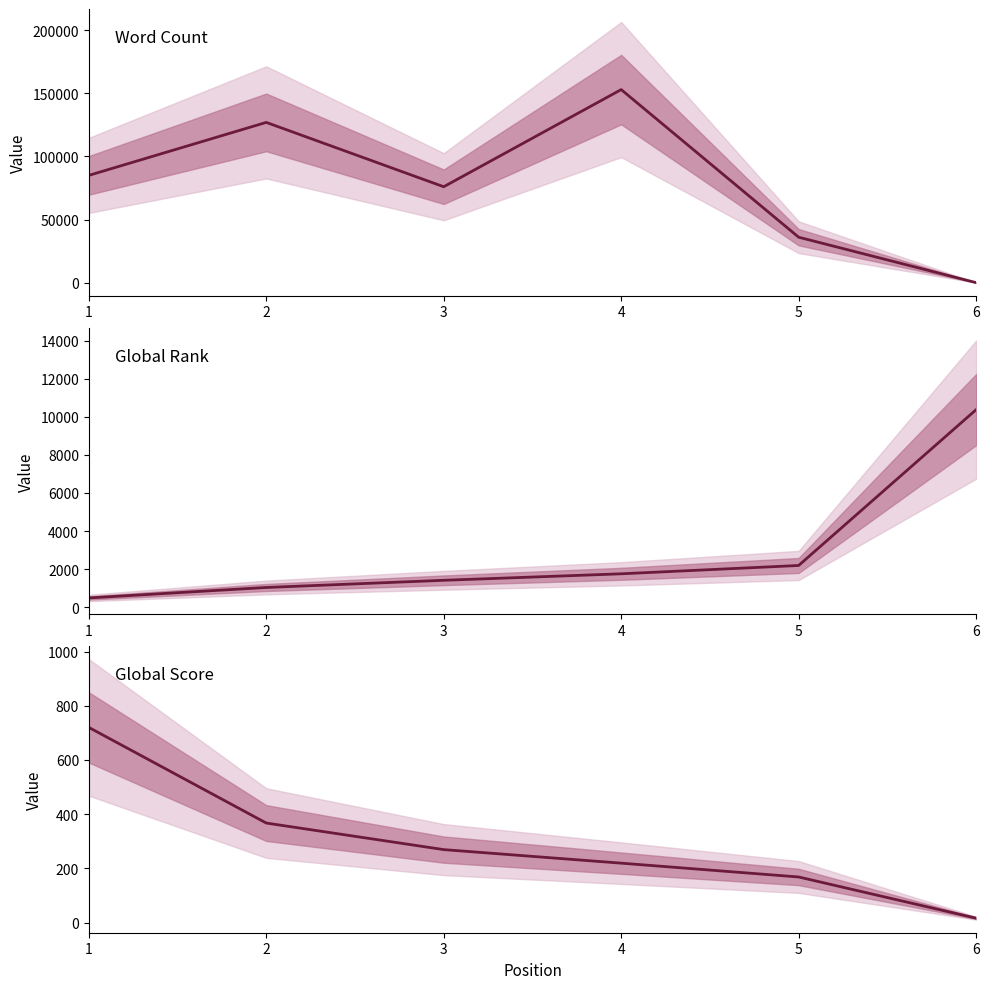

The Global Score series shows 219 at 4. True or false?

True